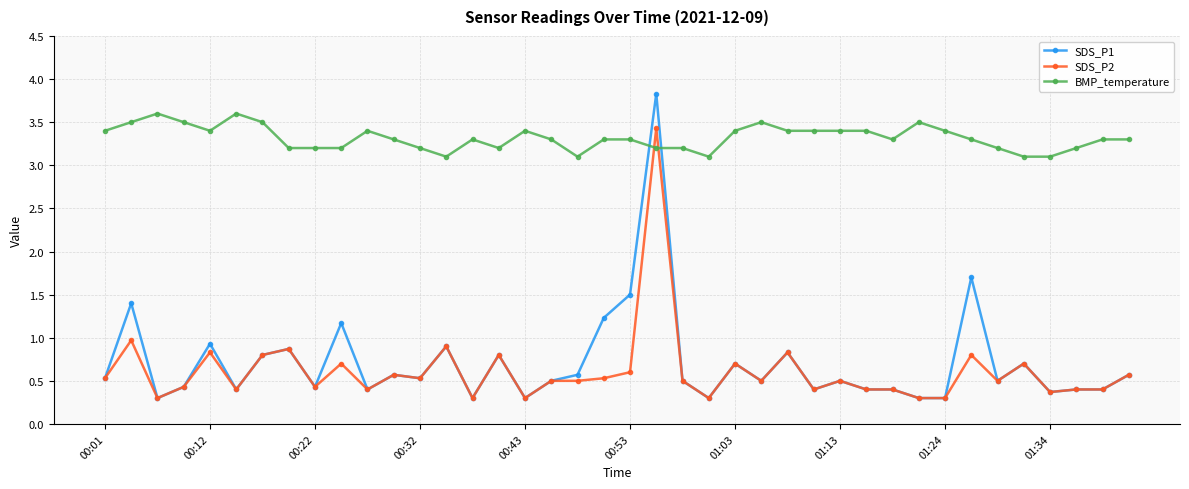

Which series has the largest range (max minus min)?

SDS_P1